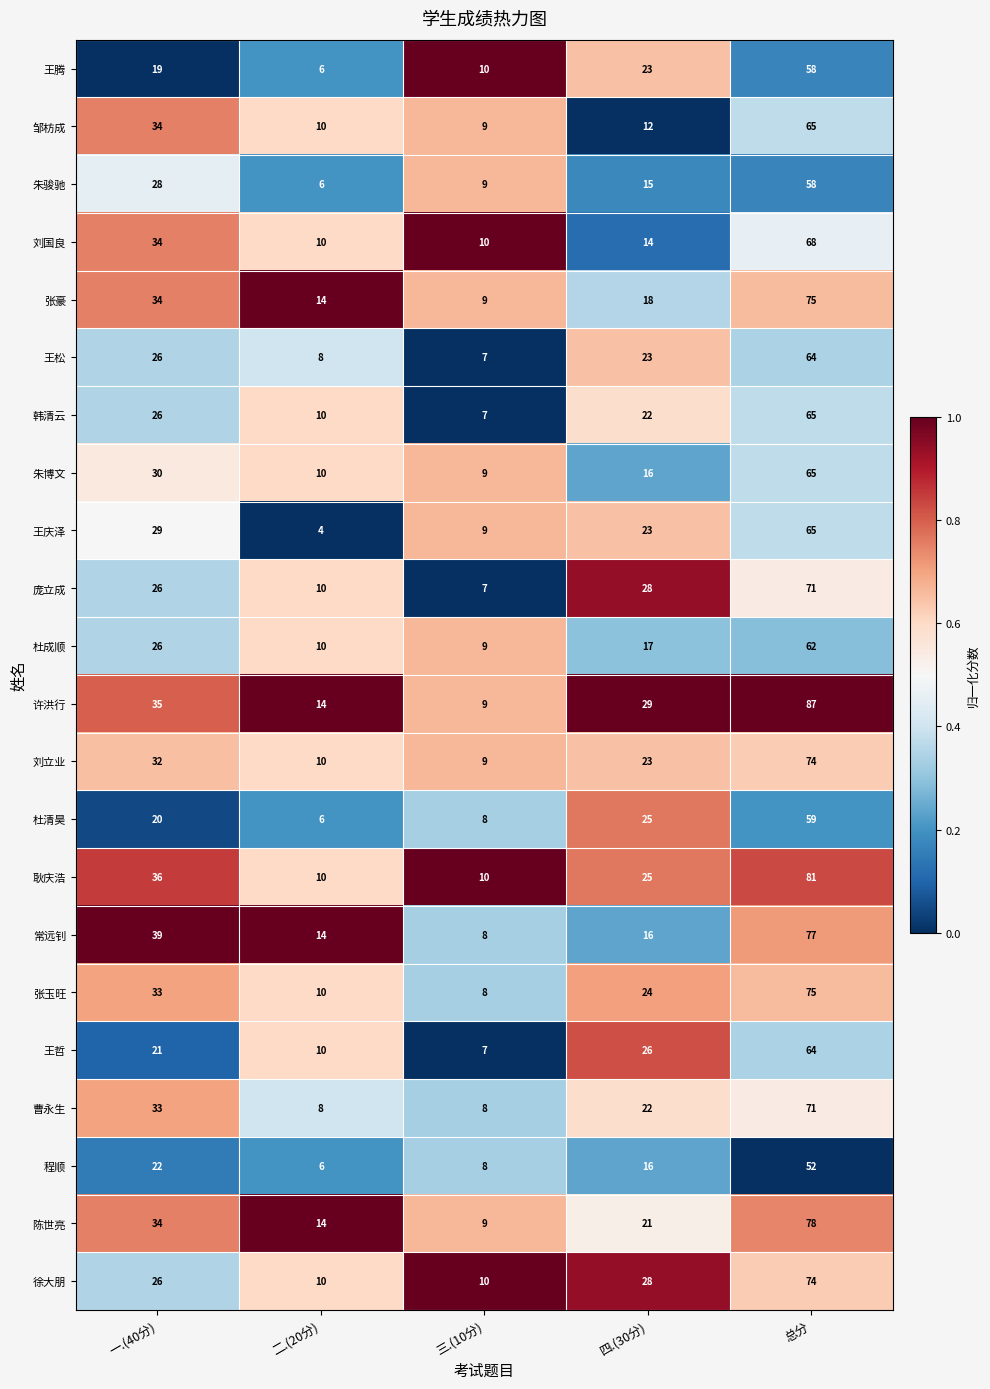

At which category is the sum across all series the highest?

总分